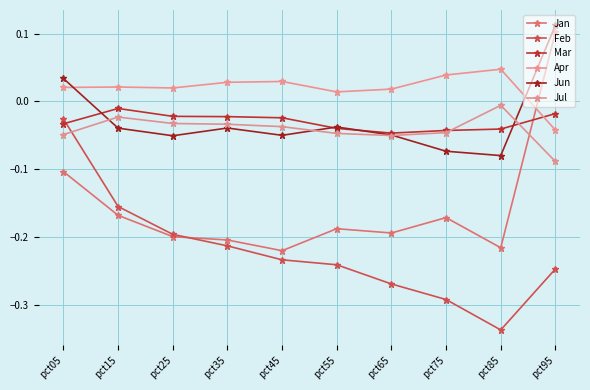

True or false: Apr has more than 2 points higher than both neighbors.

True